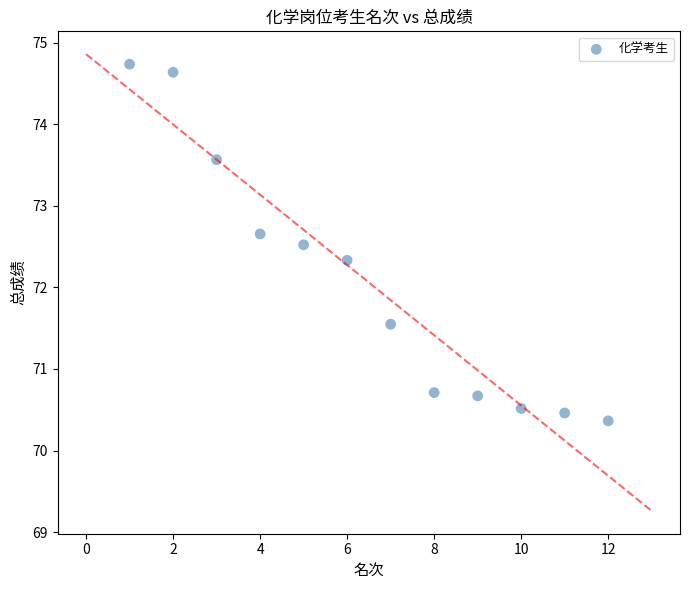

What is the range of X values (max minus min)?

11.0